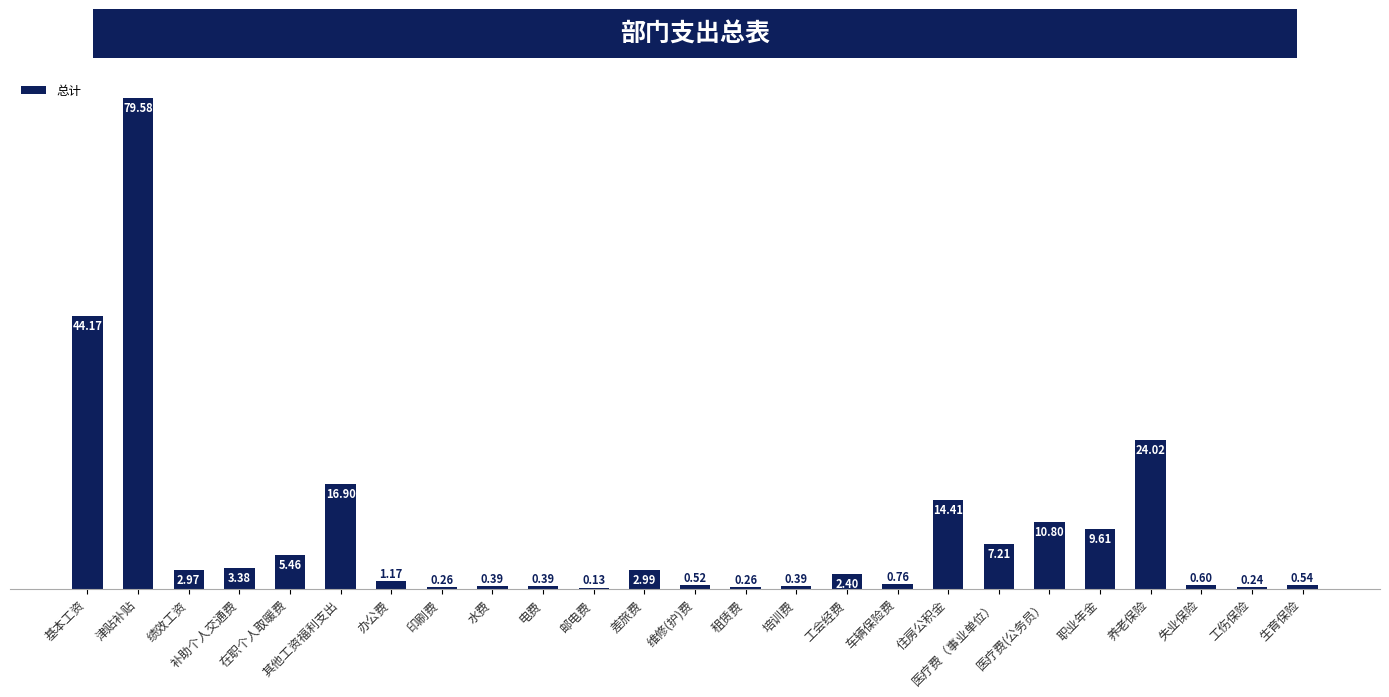

Which label corresponds to the largest value in the chart?

津贴补贴